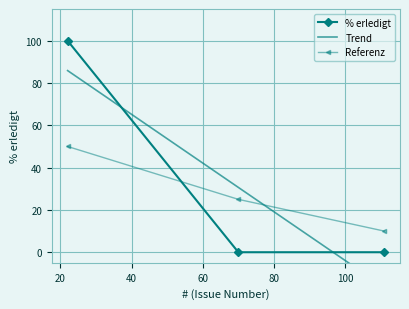

True or false: the data shows 62 at 70.

False